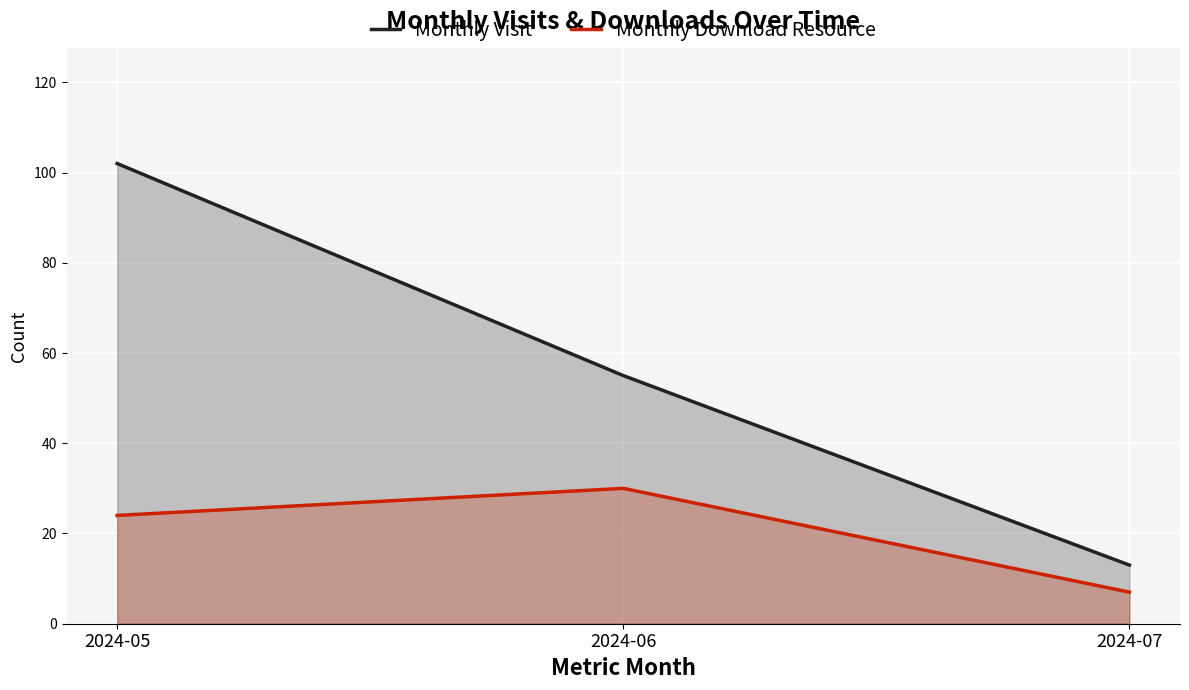

What is the difference between the Monthly Visit values at 2024-07 and 2024-05?

89